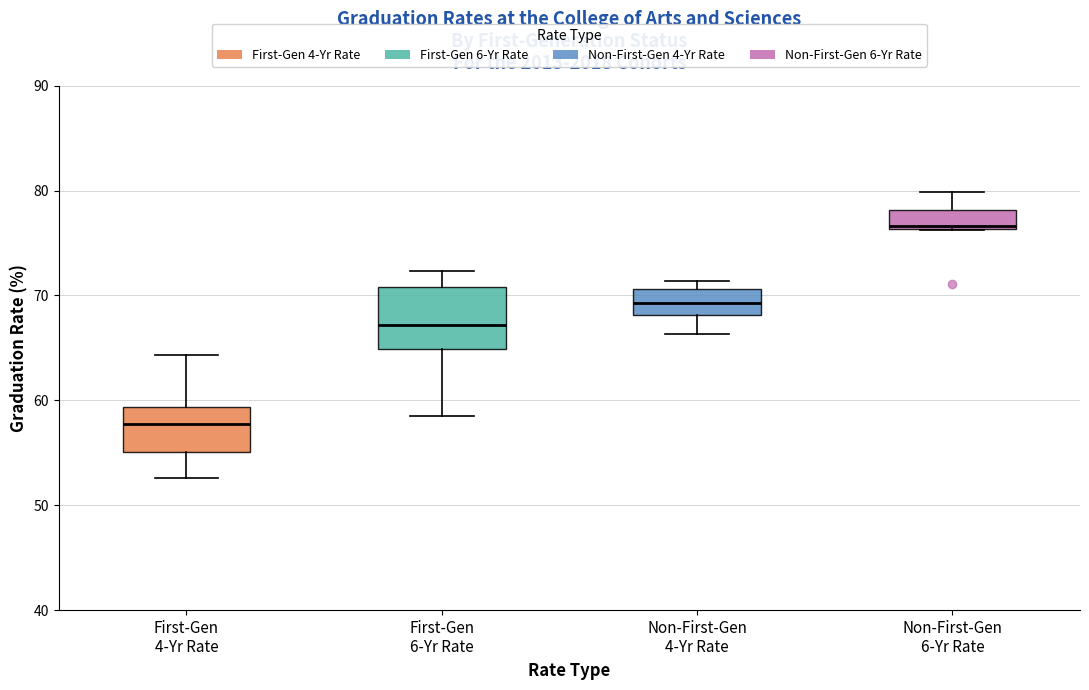

Reading left to right, transcribe this box plot: for each box, give where its median line is, the range the box spans, and where its two whiskers end, as read against the y-axis. The values are not printed on the chart, so give them approximately, as read against the axis.

First-Gen 4-Yr Rate: median 58, box 55 to 59, whiskers 53 to 64
First-Gen 6-Yr Rate: median 67, box 65 to 71, whiskers 59 to 72
Non-First-Gen 4-Yr Rate: median 69, box 68 to 71, whiskers 66 to 71 (just above the box's upper edge)
Non-First-Gen 6-Yr Rate: median 77, box 76 to 78, whiskers 76 to 80